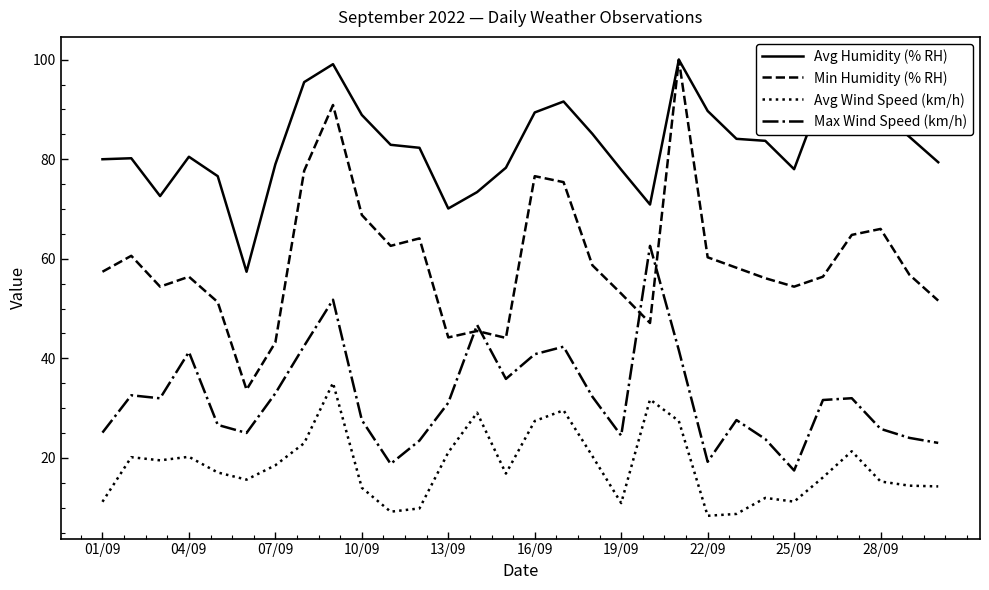

True or false: Max Wind Speed (km/h) and Min Humidity (% RH) cross at least once.

True